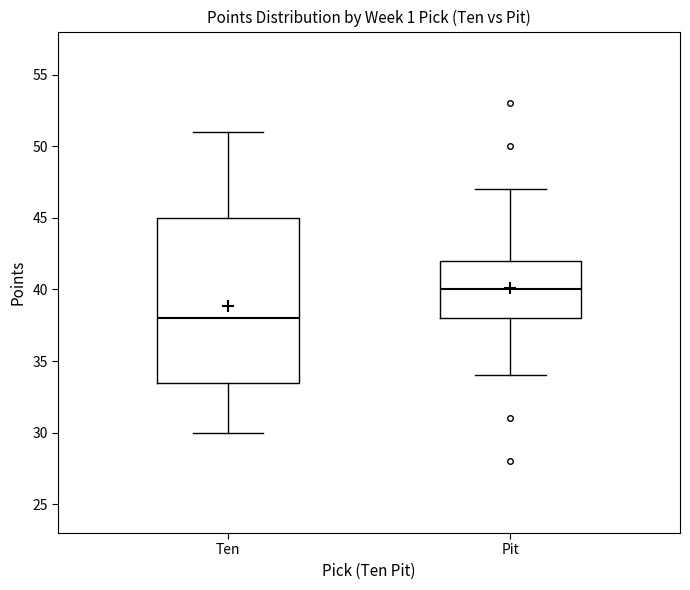

Reading left to right, transcribe this box plot: for each box, give where its median line is, the range the box spans, and where its two whiskers end, as read against the y-axis. The values are not printed on the chart, so give them approximately, as read against the axis.

Ten: median 38.0, box 33.5 to 45.0, whiskers 30.0 to 51.0
Pit: median 40.0, box 38.0 to 42.0, whiskers 34.0 to 47.0